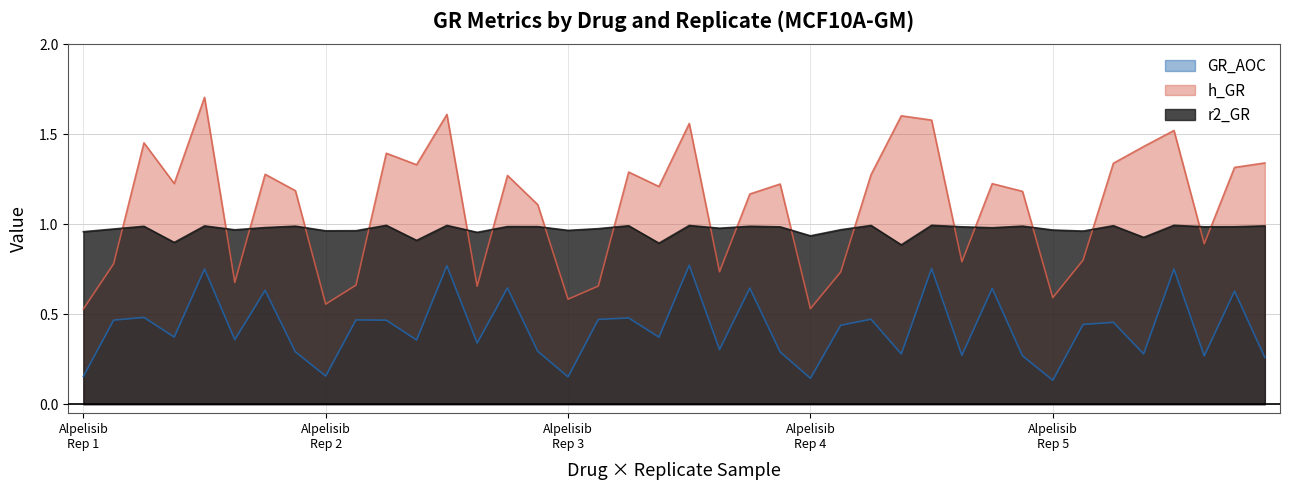

Reading right to left, transcribe all the data shown in this chart.

GR_AOC: 0.3	0.6	0.3	0.8	0.3	0.5	0.4	0.1	0.3	0.6	0.3	0.8	0.3	0.5	0.4	0.1	0.3	0.6	0.3	0.8	0.4	0.5	0.5	0.2	0.3	0.6	0.3	0.8	0.4	0.5	0.5	0.2	0.3	0.6	0.4	0.8	0.4	0.5	0.5	0.2
h_GR: 1.3	1.3	0.9	1.5	1.4	1.3	0.8	0.6	1.2	1.2	0.8	1.6	1.6	1.3	0.7	0.5	1.2	1.2	0.7	1.6	1.2	1.3	0.7	0.6	1.1	1.3	0.7	1.6	1.3	1.4	0.7	0.6	1.2	1.3	0.7	1.7	1.2	1.5	0.8	0.5
r2_GR: 1.0	1.0	1.0	1.0	0.9	1.0	1.0	1.0	1.0	1.0	1.0	1.0	0.9	1.0	1.0	0.9	1.0	1.0	1.0	1.0	0.9	1.0	1.0	1.0	1.0	1.0	1.0	1.0	0.9	1.0	1.0	1.0	1.0	1.0	1.0	1.0	0.9	1.0	1.0	1.0